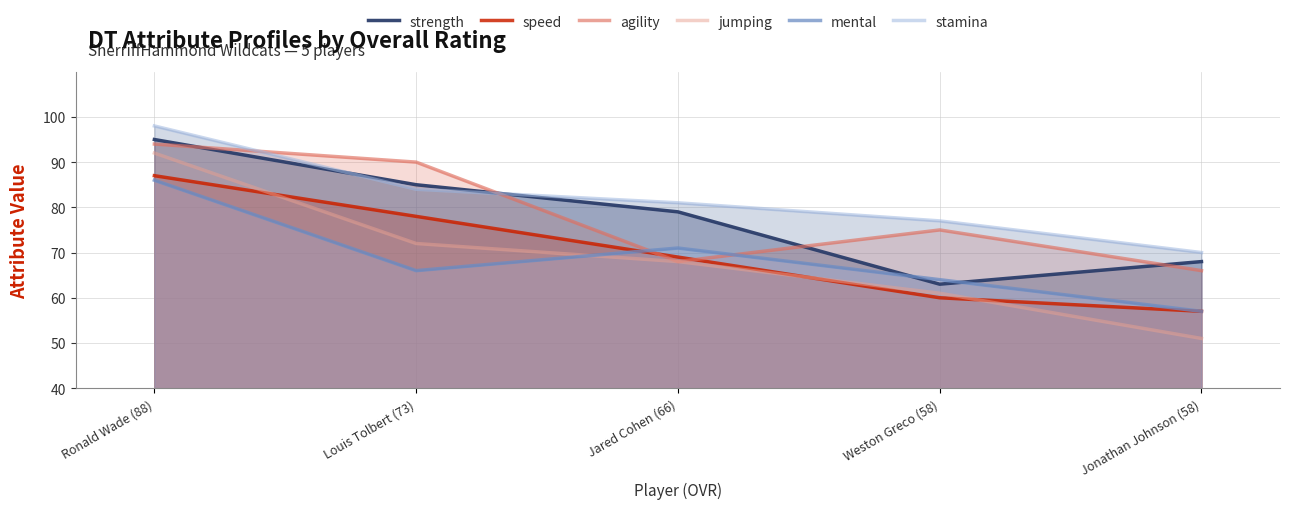

Between which two adjacent categories do stamina and strength first intersect?

Ronald Wade (88) and Louis Tolbert (73)